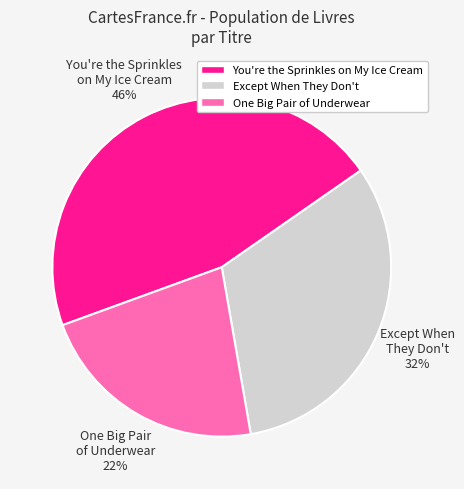

Do You're the Sprinkles on My Ice Cream and One Big Pair of Underwear together represent more than half of the pie?

Yes